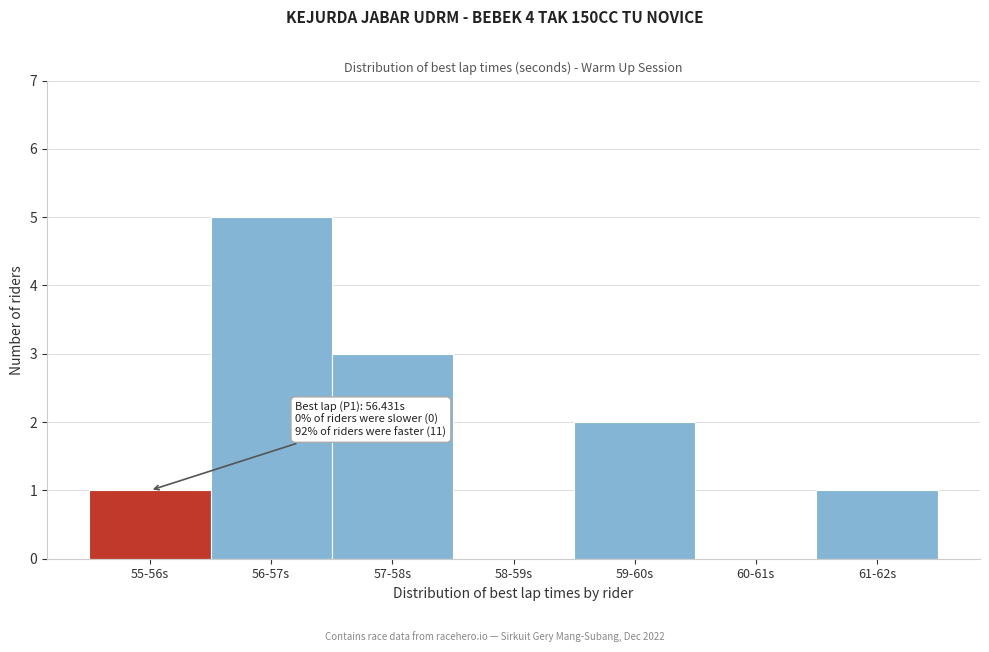

Reading right to left, transcribe all the data shown in this chart.

61-62s=1	60-61s=0	59-60s=2	58-59s=0	57-58s=3	56-57s=5	55-56s=1